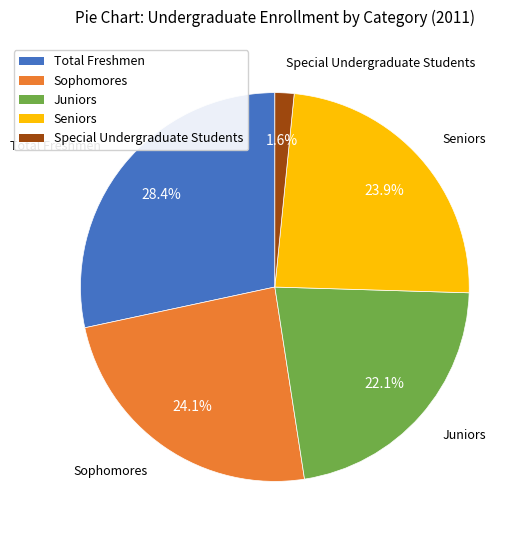

Combined, what portion of the pie is Total Freshmen and Special Undergraduate Students?

30.0%